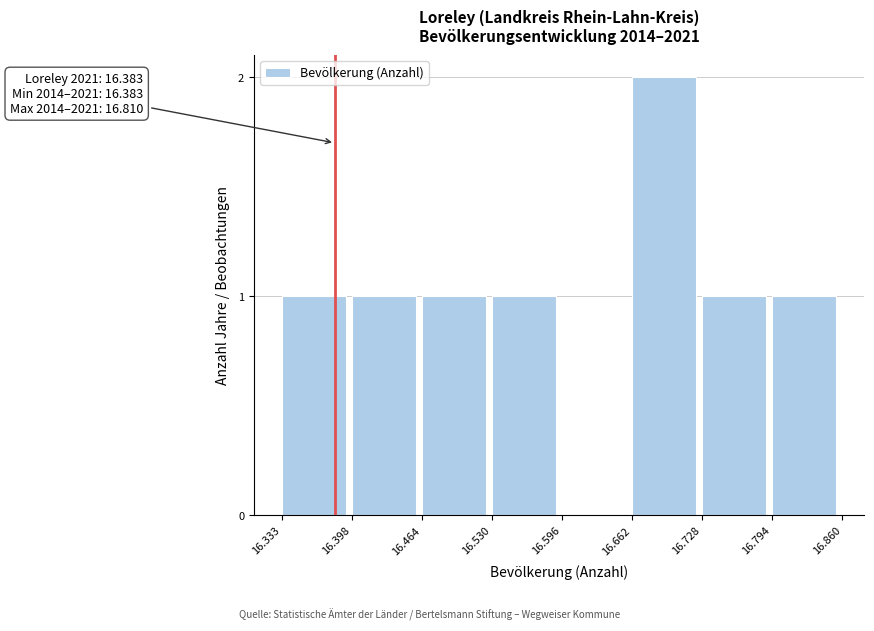

Reading left to right, transcribe all the data shown in this chart.

16.333=1	16.398=1	16.464=1	16.530=1	16.596=0	16.662=2	16.728=1	16.794=1